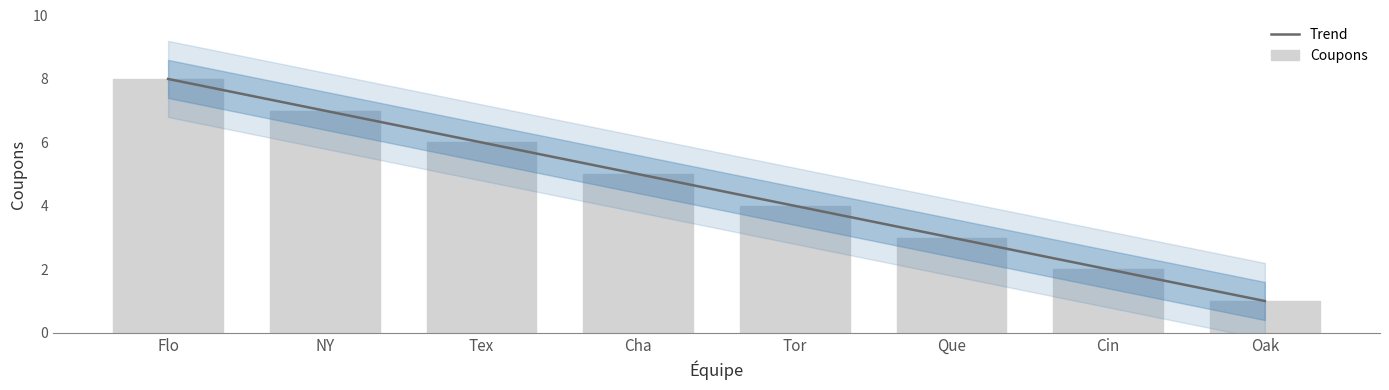

Does the chart contain any negative values?

No